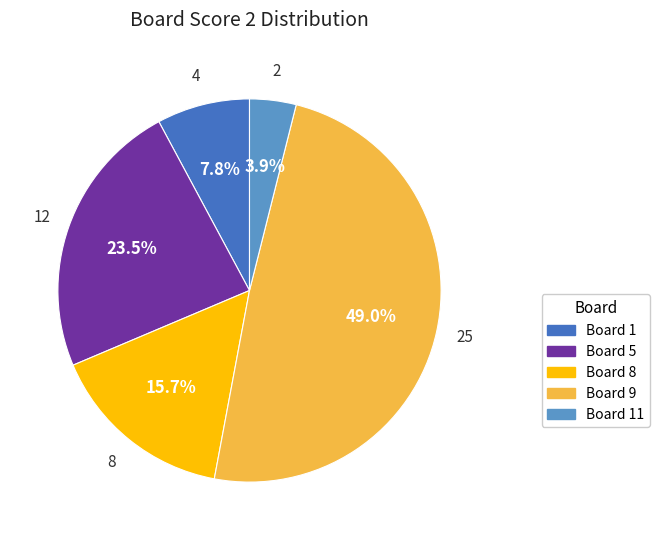

Count the number of slices in the pie.

5